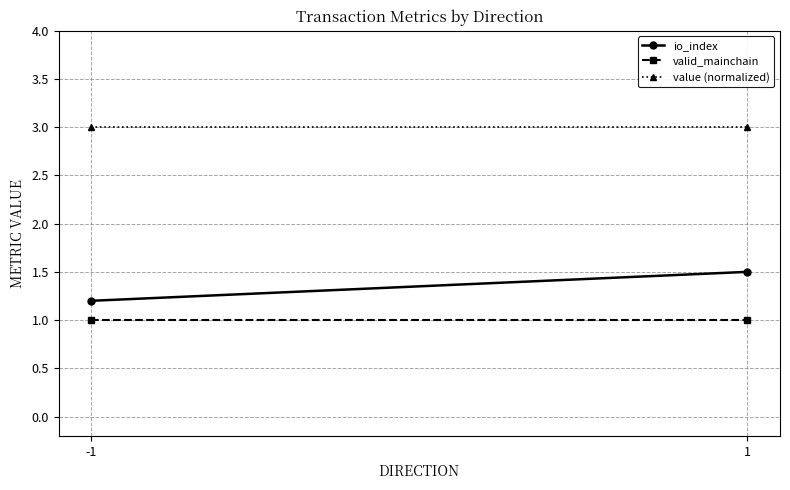

Which series changed the most between -1 and 1?

io_index